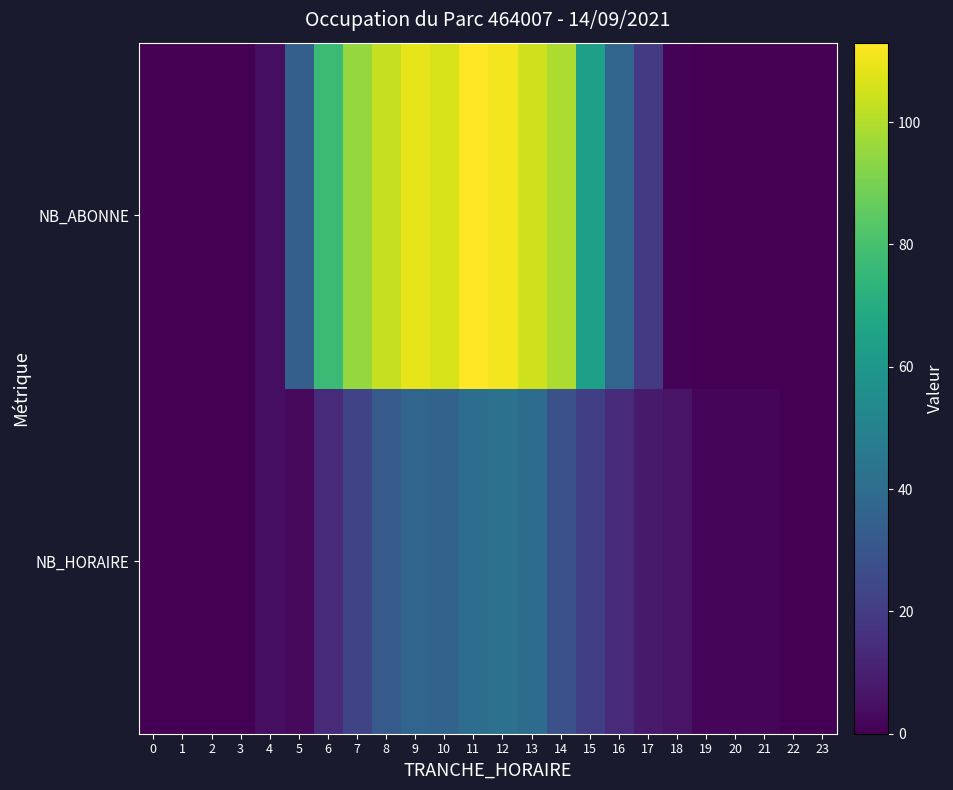

Reading left to right, extract all data points from this chart.

NB_HORAIRE: 0=0	1=0	2=0	3=0	4=4	5=3	6=14	7=23	8=32	9=37	10=36	11=41	12=42	13=40	14=28	15=21	16=14	17=8	18=6	19=2	20=2	21=2	22=0	23=0
NB_ABONNE: 0=0	1=0	2=0	3=0	4=4	5=34	6=77	7=95	8=103	9=109	10=106	11=113	12=111	13=105	14=99	15=64	16=37	17=19	18=1	19=0	20=0	21=0	22=0	23=0